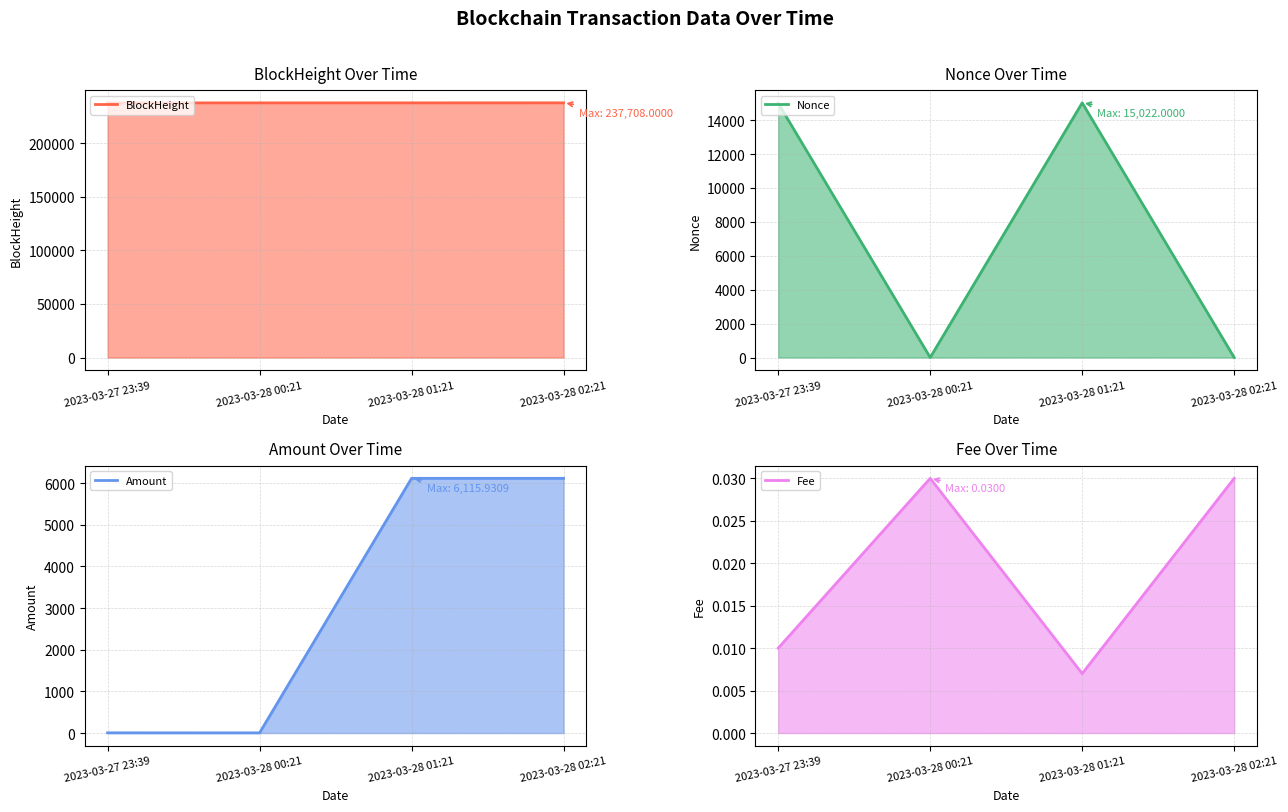

What is the label of the 1st point from the left?

2023-03-27 23:39